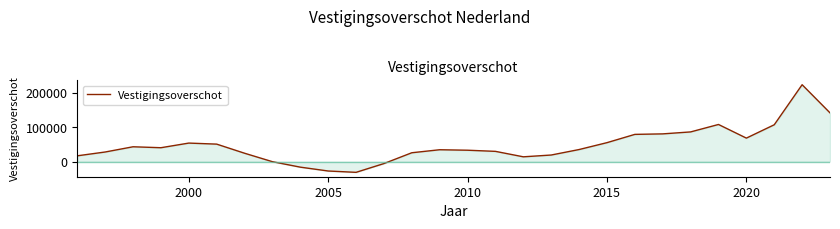

What is the smallest value displayed?

-31320